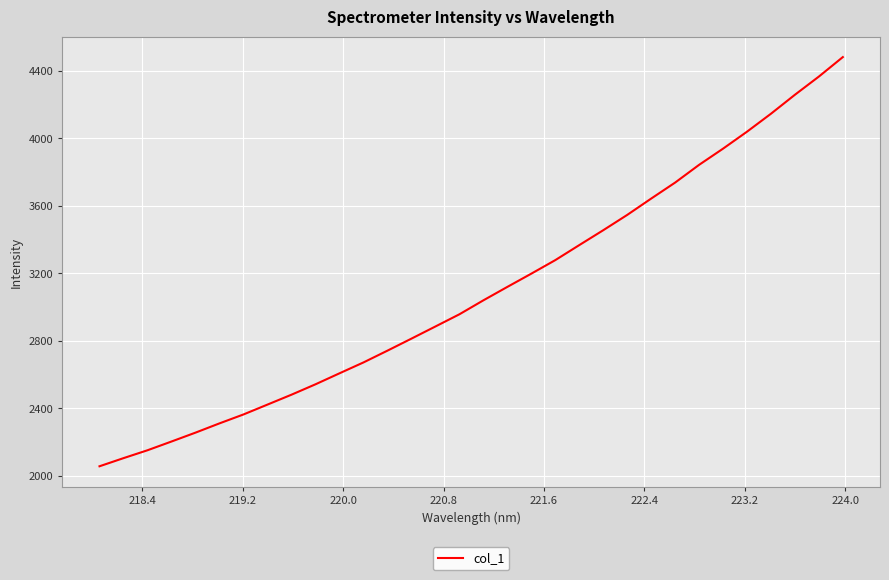

What is the smallest value displayed?

2056.9